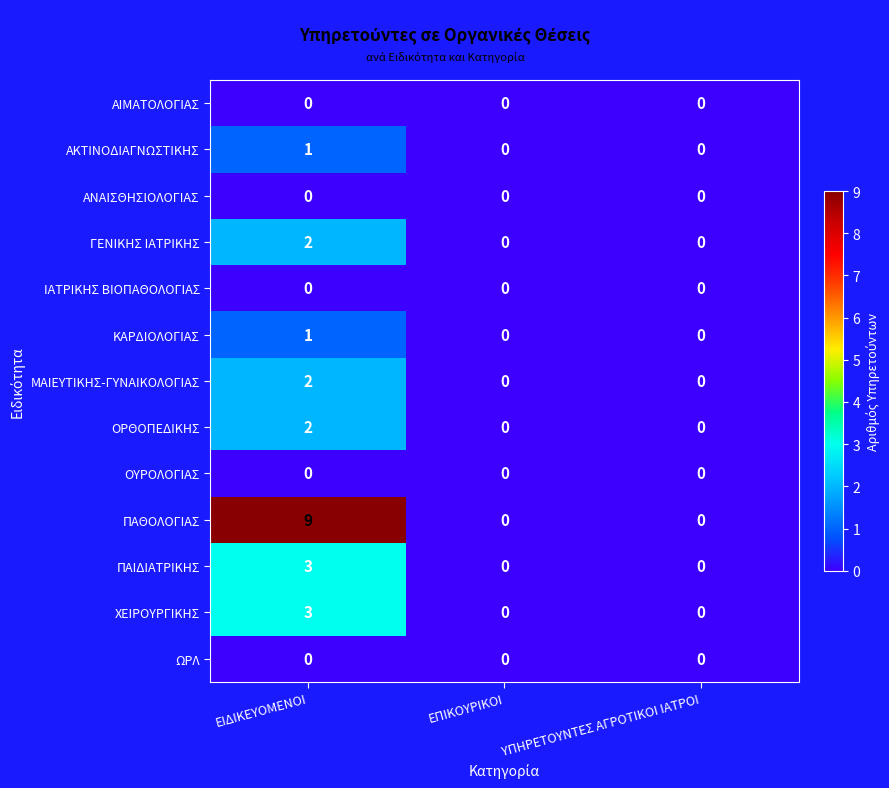

Is the value of ΚΑΡΔΙΟΛΟΓΙΑΣ at ΕΙΔΙΚΕΥΟΜΕΝΟΙ greater than the value of ΜΑΙΕΥΤΙΚΗΣ-ΓΥΝΑΙΚΟΛΟΓΙΑΣ at ΕΙΔΙΚΕΥΟΜΕΝΟΙ?

No